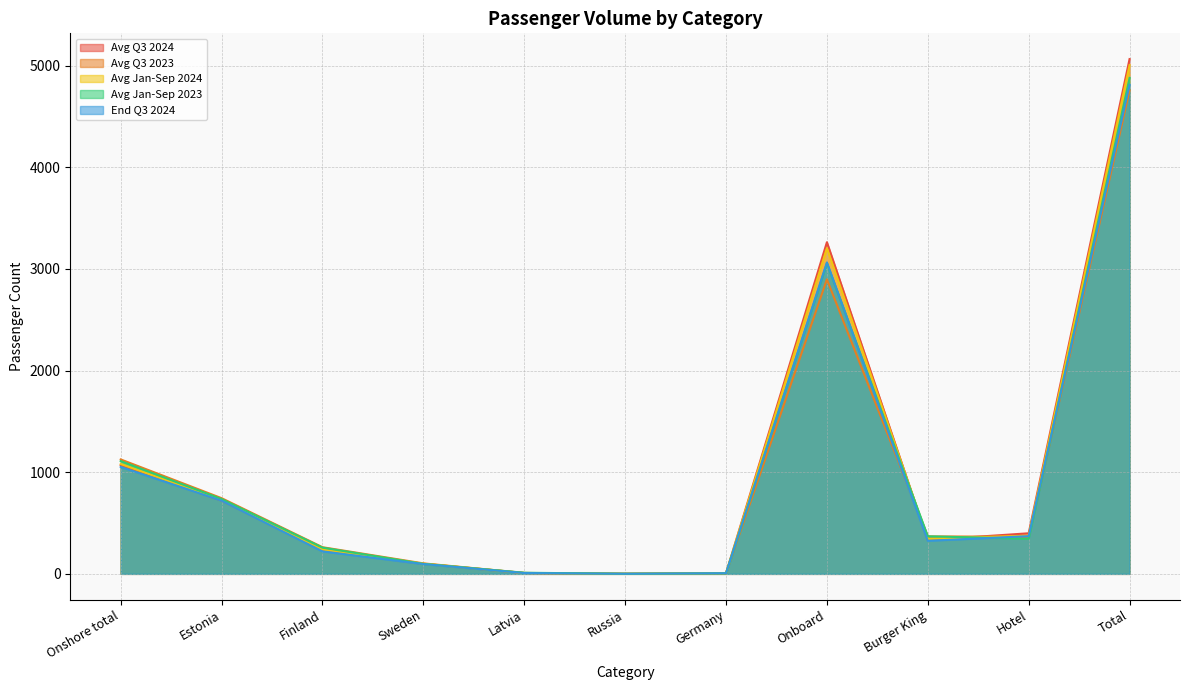

Does the chart display data point markers on the line(s)?

No